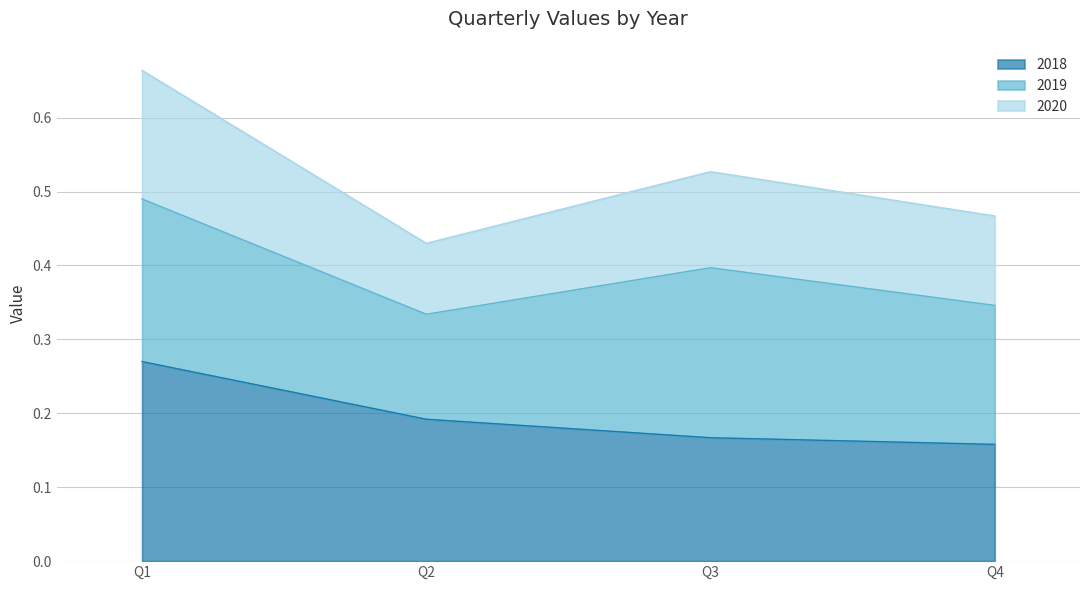

At which category is the sum across all series the highest?

Q1